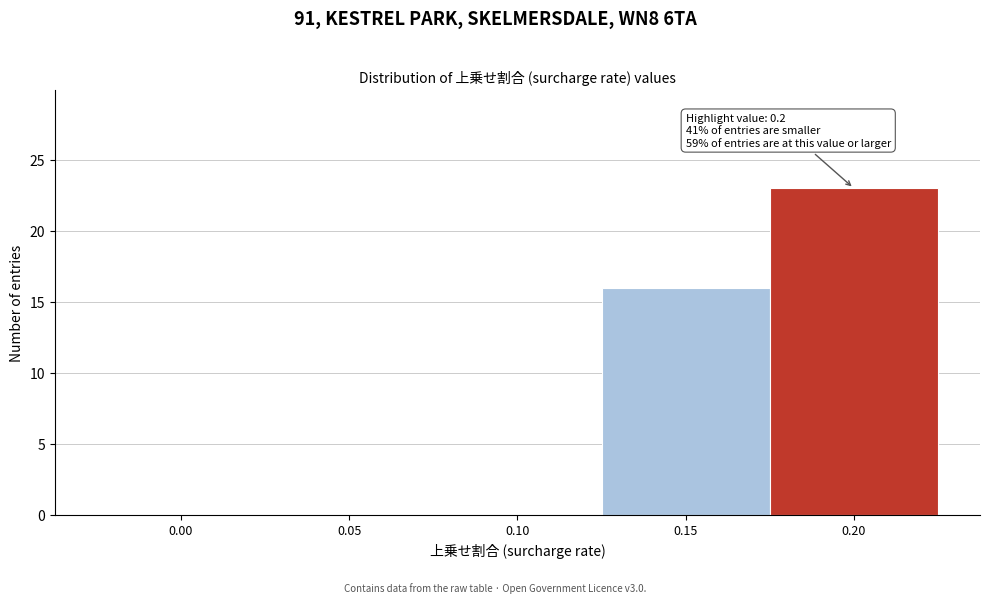

Reading left to right, extract all data points from this chart.

0.00=0	0.05=0	0.10=0	0.15=16	0.20=23